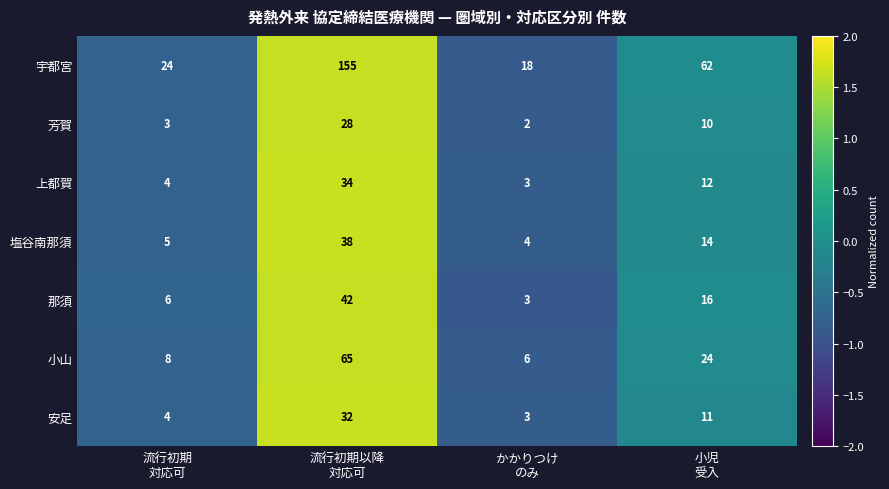

Reading right to left, extract all data points from this chart.

宇都宮: 62	18	155	24
芳賀: 10	2	28	3
上都賀: 12	3	34	4
塩谷南那須: 14	4	38	5
那須: 16	3	42	6
小山: 24	6	65	8
安足: 11	3	32	4